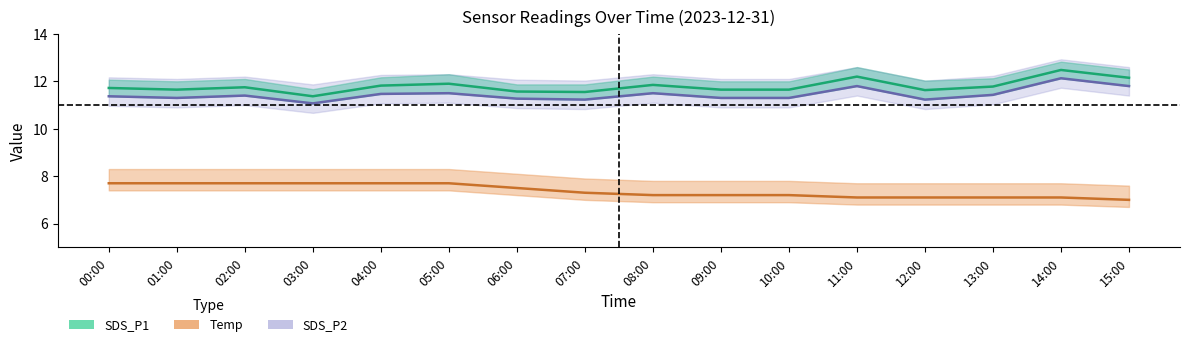

True or false: SDS_P2 has a value of 11.3 at 09:00.

True